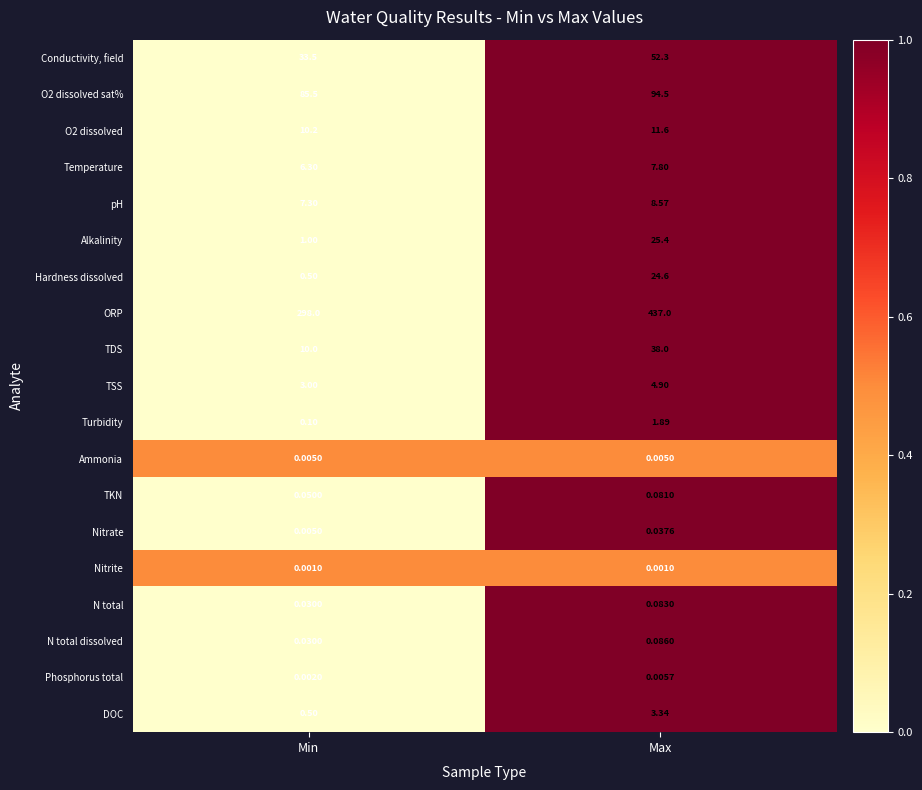

What is the total value across all series at Max?

710.2